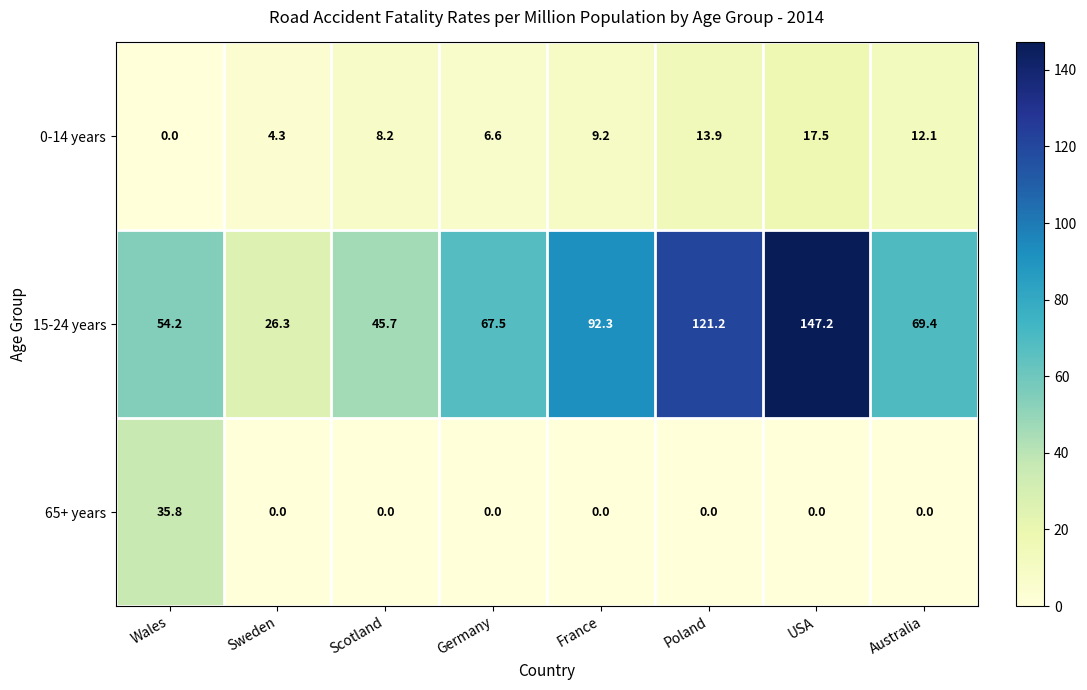

At which category does the chart reach its peak across all series?

USA